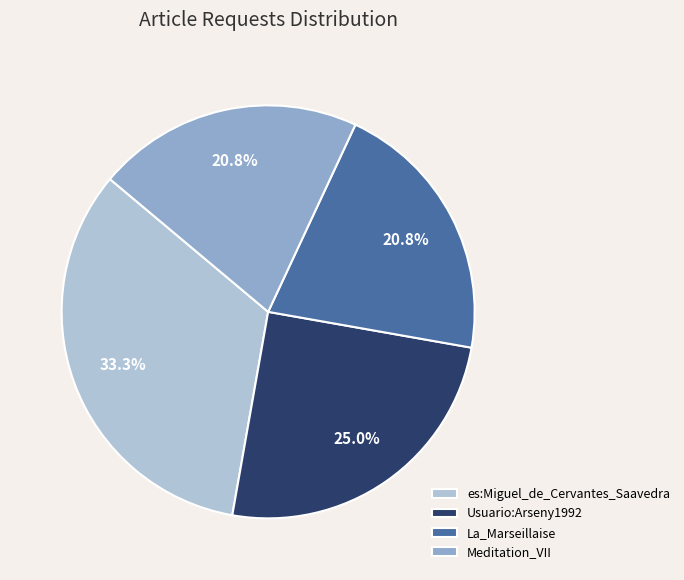

Is it true that Usuario:Arseny1992 is 25% of the pie?

True